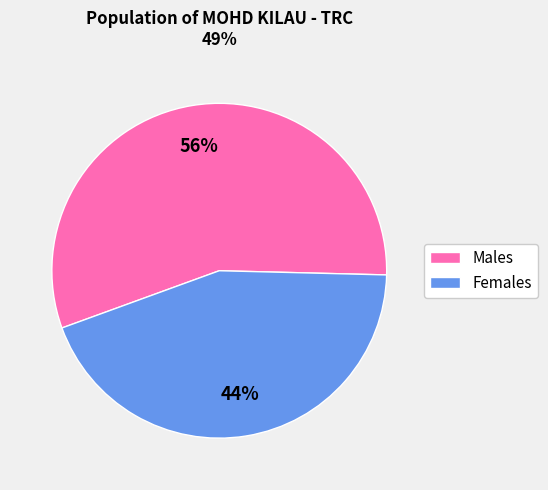

To the nearest percent, what is the difference between the largest and smallest slice percentages?

12%